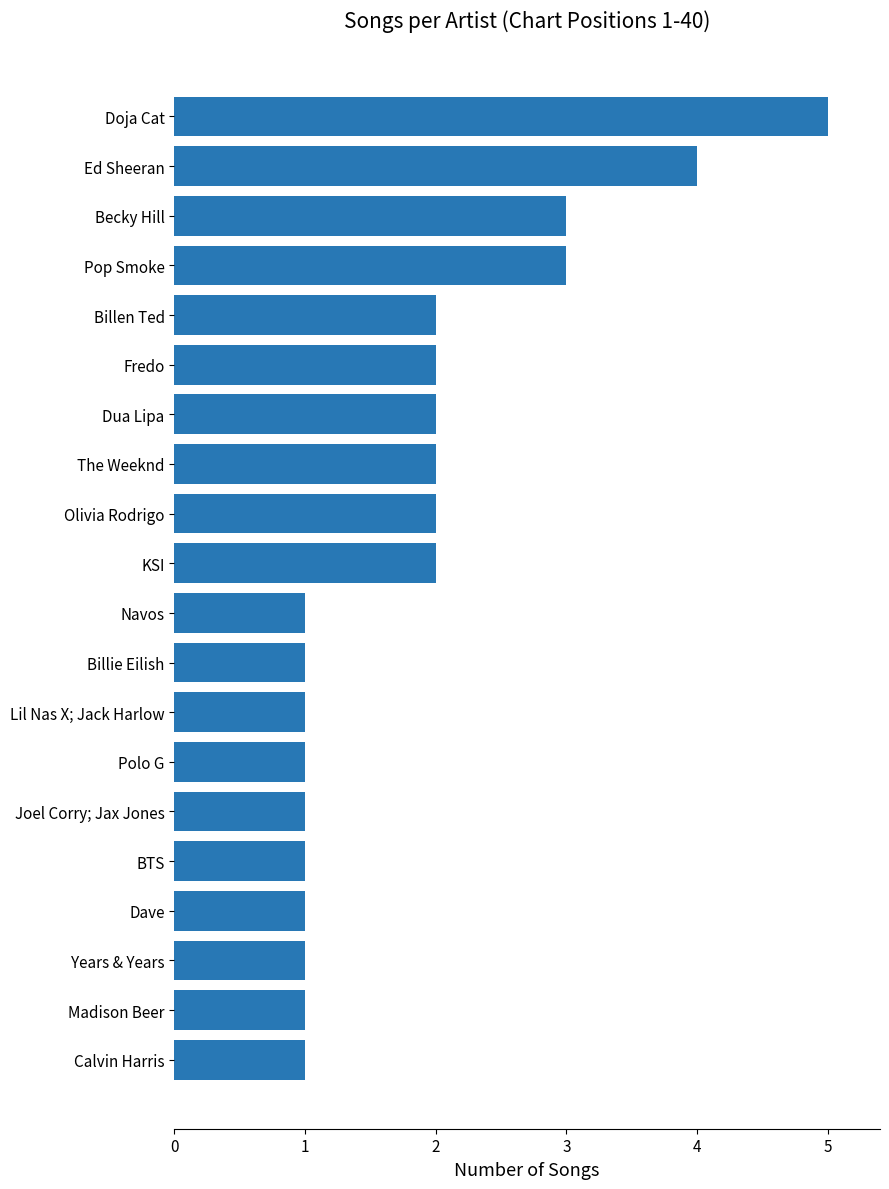

Reading top to bottom, what are all the values shown in this chart?

5	4	3	3	2	2	2	2	2	2	1	1	1	1	1	1	1	1	1	1